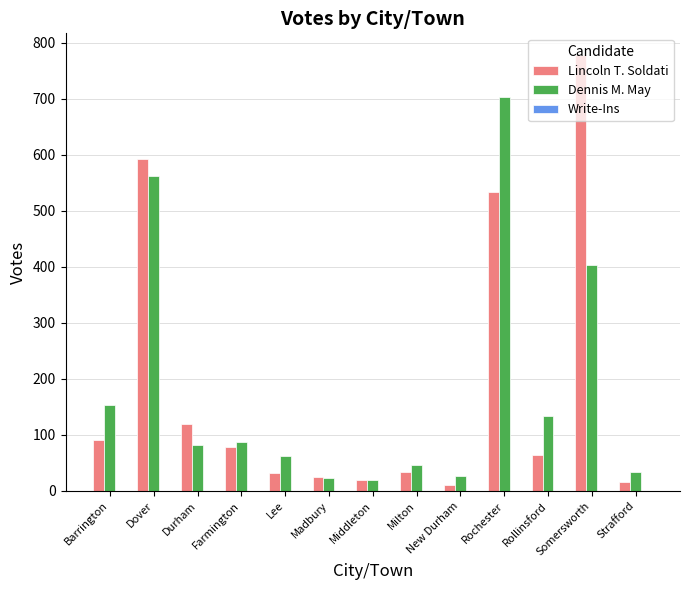

True or false: Dennis M. May has a value of 7 at Strafford.

False